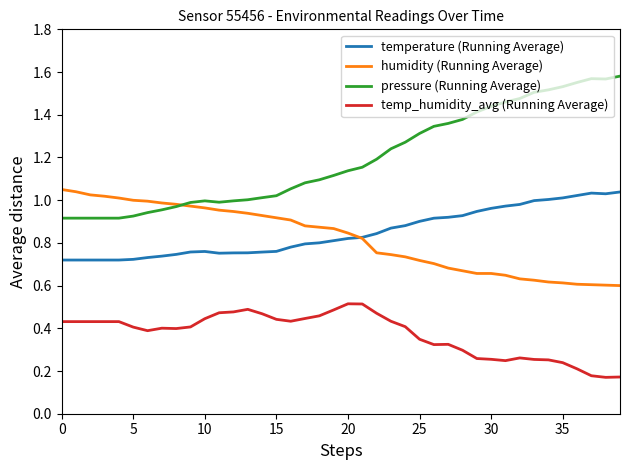

Which series has the largest total across all categories?

pressure (Running Average)